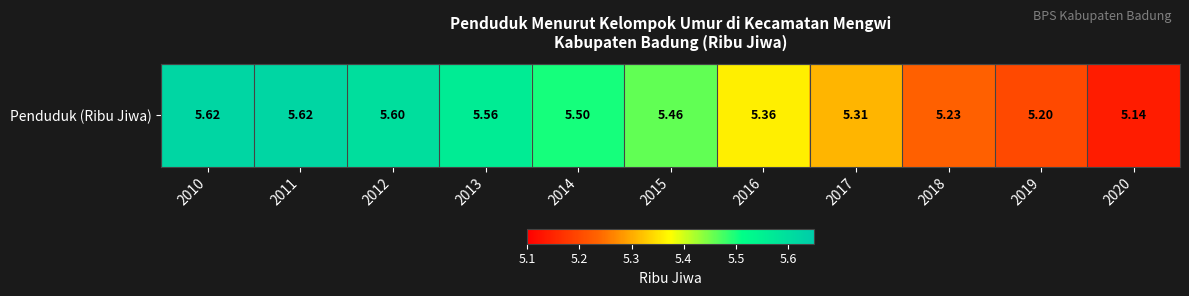

Reading right to left, list all the values displayed in this chart.

2020=5.1	2019=5.2	2018=5.2	2017=5.3	2016=5.4	2015=5.5	2014=5.5	2013=5.6	2012=5.6	2011=5.6	2010=5.6